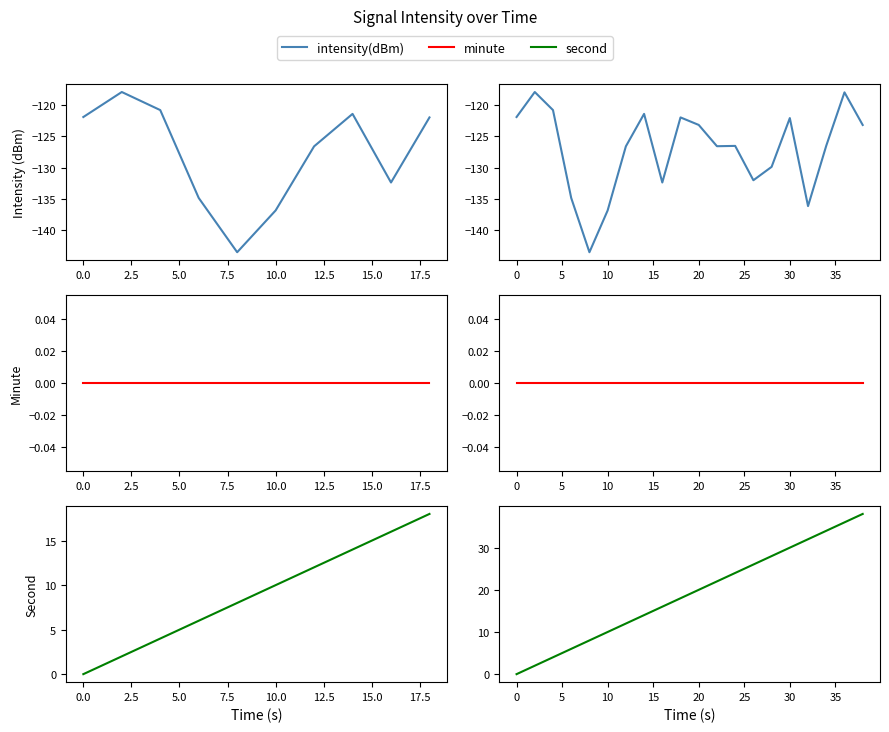

What is the sum of all second values?

380.0